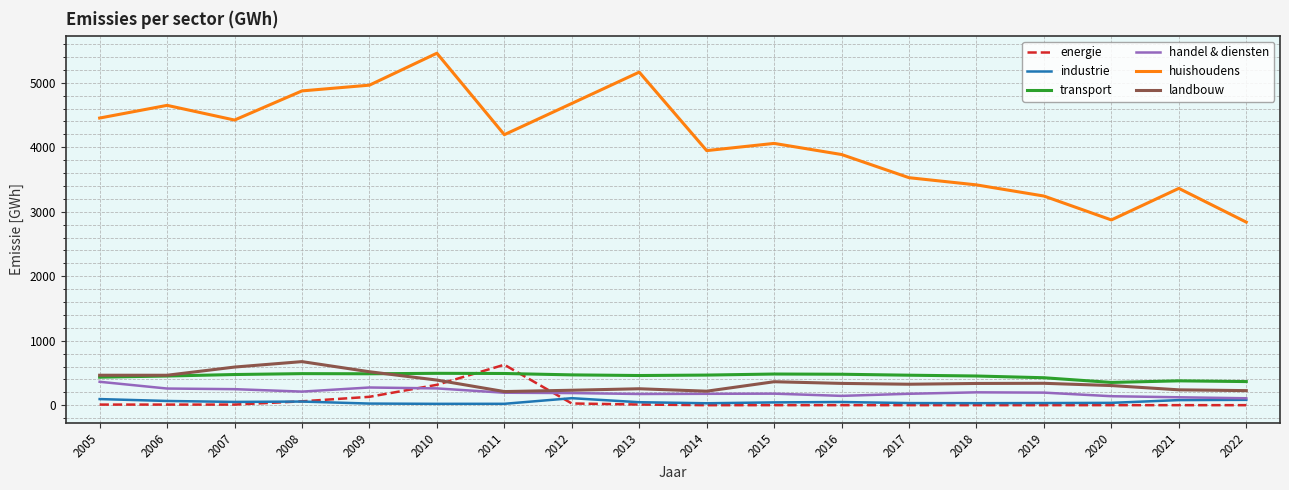

Between 2014 and 2021, which series saw the biggest shift?

huishoudens